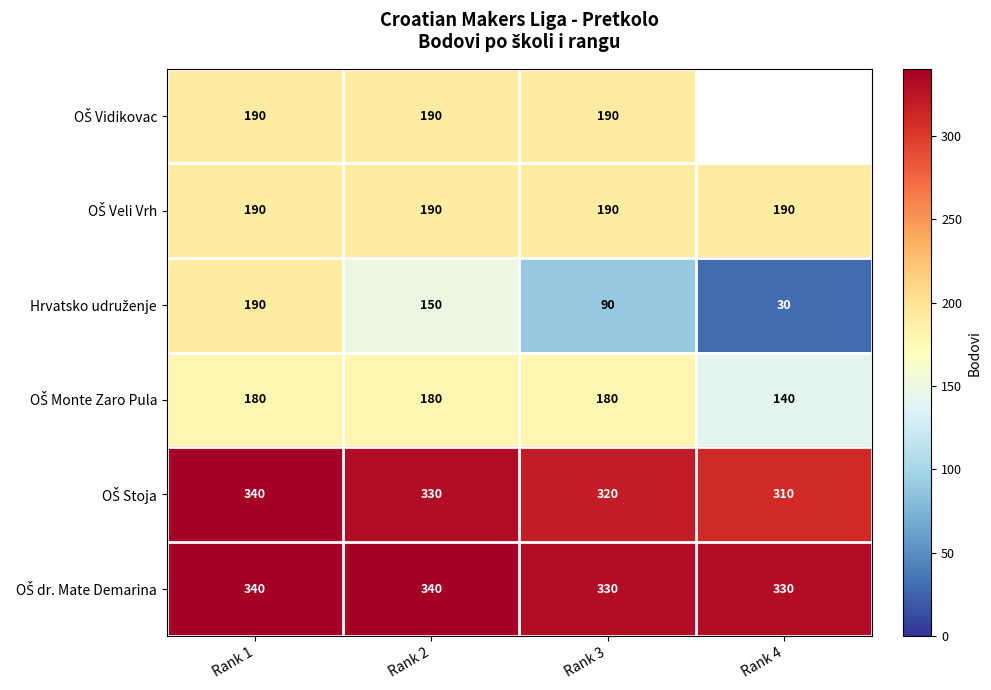

What is the difference between the highest and lowest values at Rank 2?

190